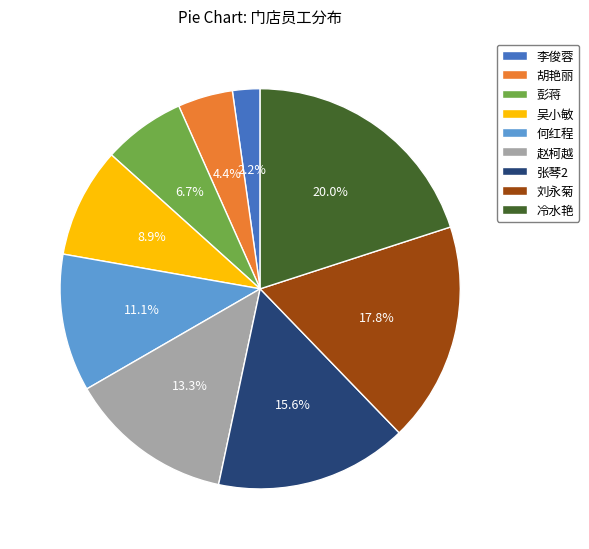

How much of the chart is everything except 刘永菊?

82.2%